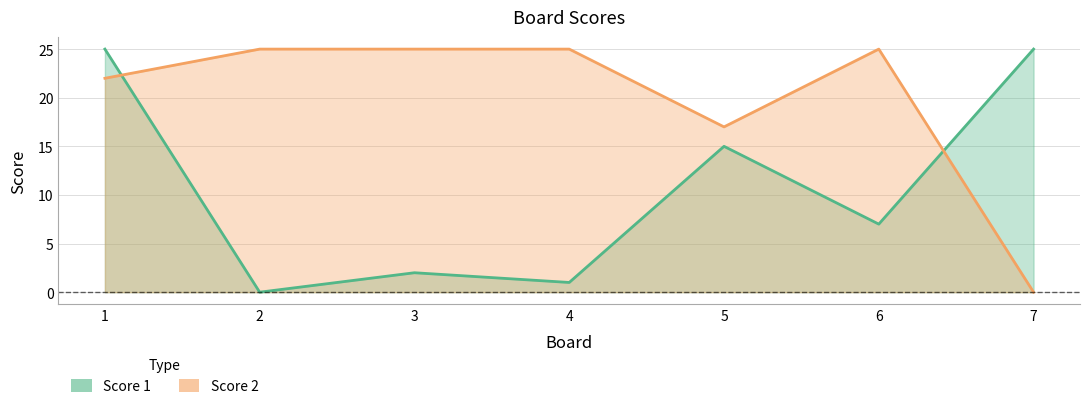

Reading right to left, what are all the values shown in this chart?

Score 1: 25	7	15	1	2	0	25
Score 2: 0	25	17	25	25	25	22